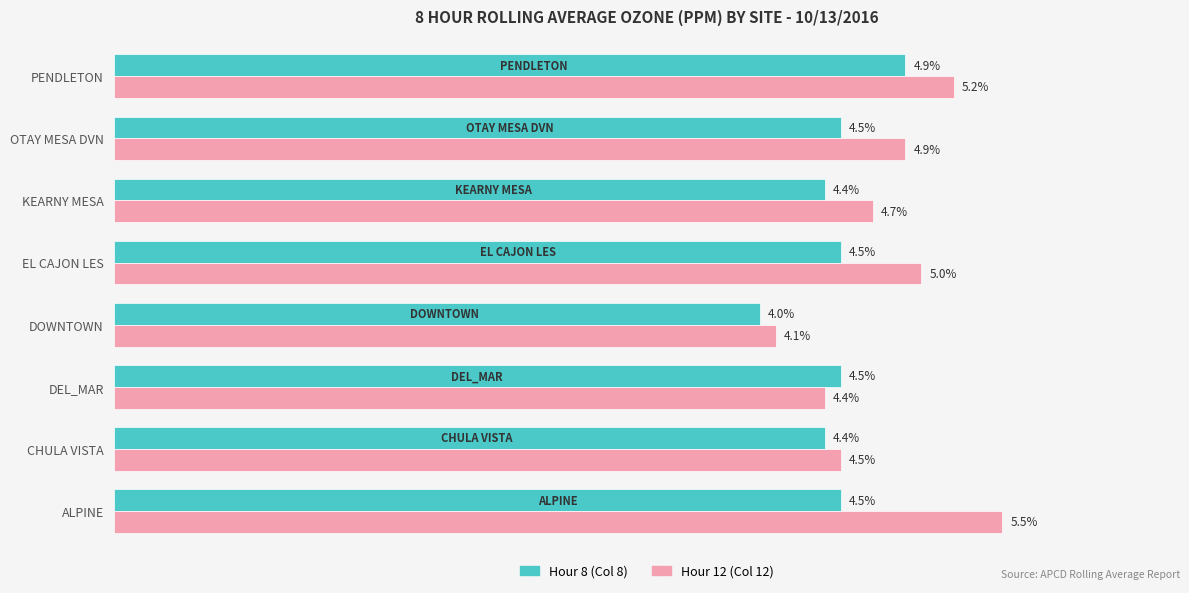

Which series has the widest spread of values?

Hour 12 (Col 12)